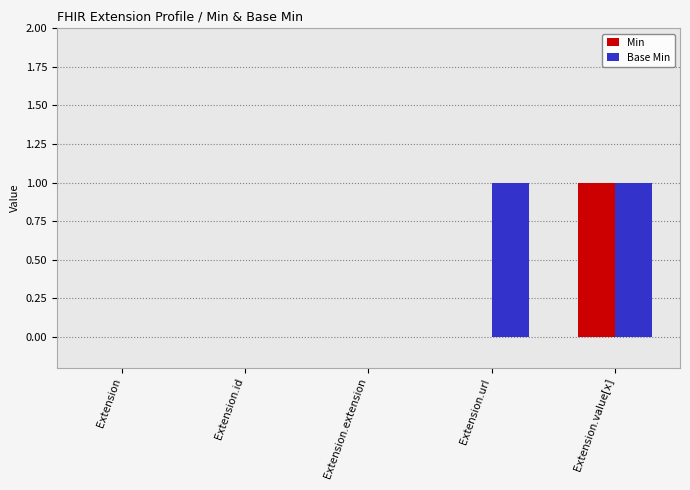

How many groups of bars are there?

5